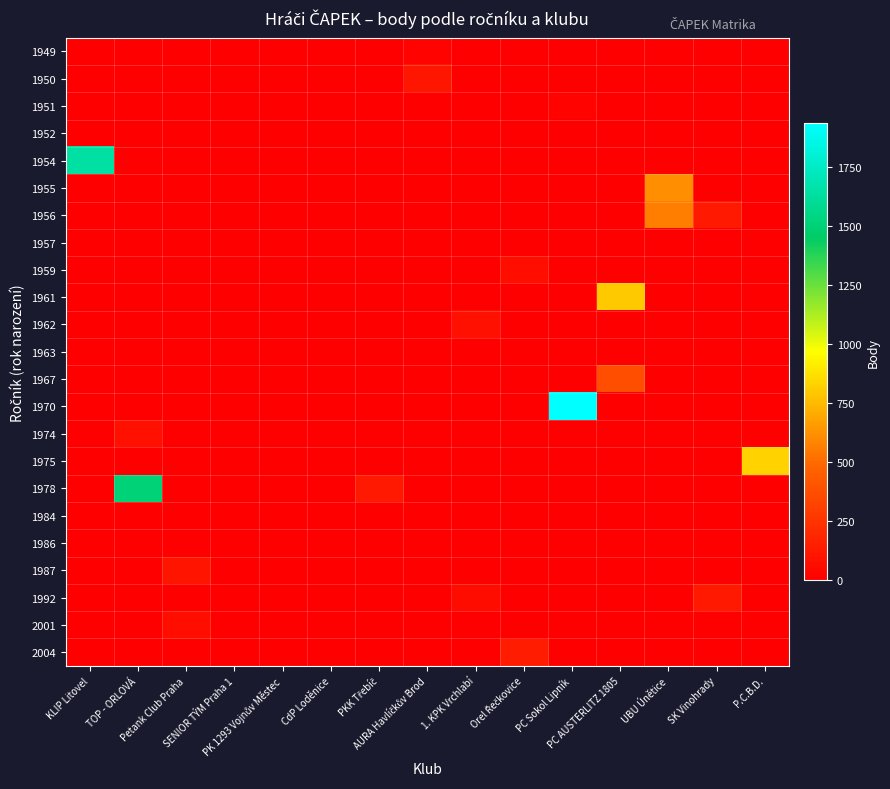

Which category has the lowest value across all series?

KLIP Litovel